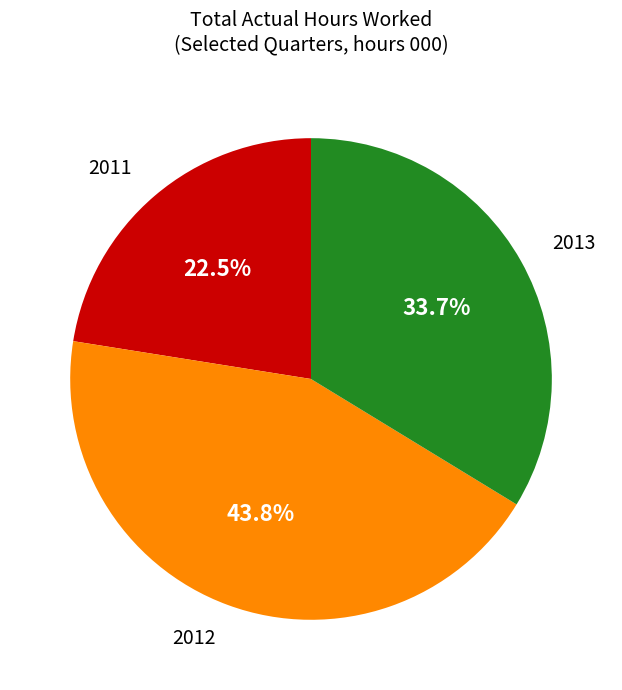

Is there any slice that represents more than half of the pie?

No